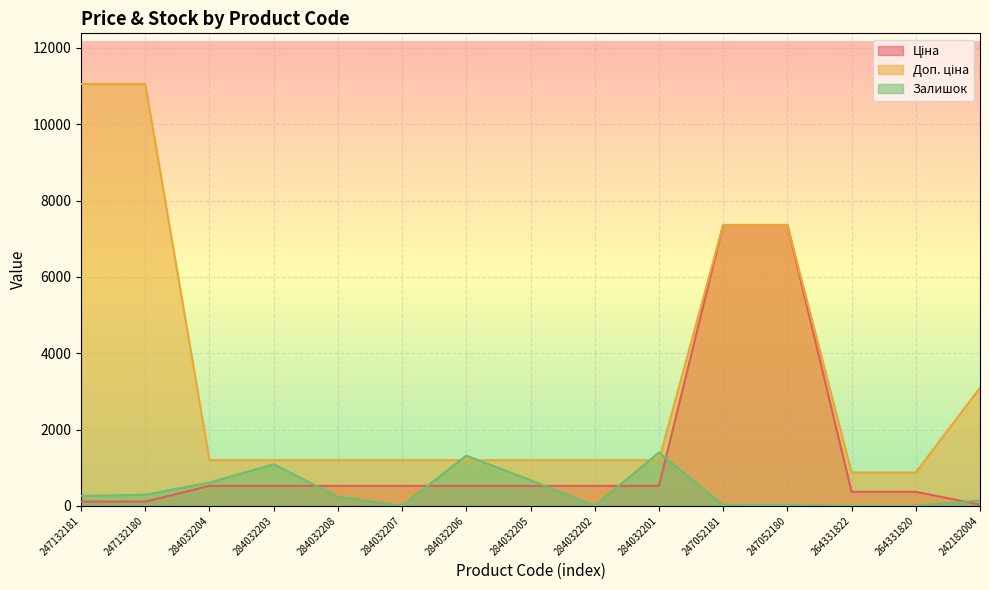

Reading left to right, transcribe all the data shown in this chart.

Ціна: 247132181=110.5	247132180=110.5	284032204=522.2	284032203=522.2	284032208=522.2	284032207=522.2	284032206=522.2	284032205=522.2	284032202=522.2	284032201=522.2	247052181=7360.2	247052180=7360.2	264331822=367.6	264331820=367.6	242182004=30.9
Доп. ціна: 247132181=11055.0	247132180=11055.0	284032204=1197.0	284032203=1197.0	284032208=1197.0	284032207=1197.0	284032206=1197.0	284032205=1197.0	284032202=1197.0	284032201=1197.0	247052181=7360.2	247052180=7360.2	264331822=874.0	264331820=874.0	242182004=3095.0
Залишок: 247132181=260.0	247132180=290.0	284032204=609.0	284032203=1090.0	284032208=237.0	284032207=0.0	284032206=1316.0	284032205=669.0	284032202=0.0	284032201=1398.0	247052181=20.0	247052180=21.0	264331822=0.0	264331820=1.0	242182004=139.0